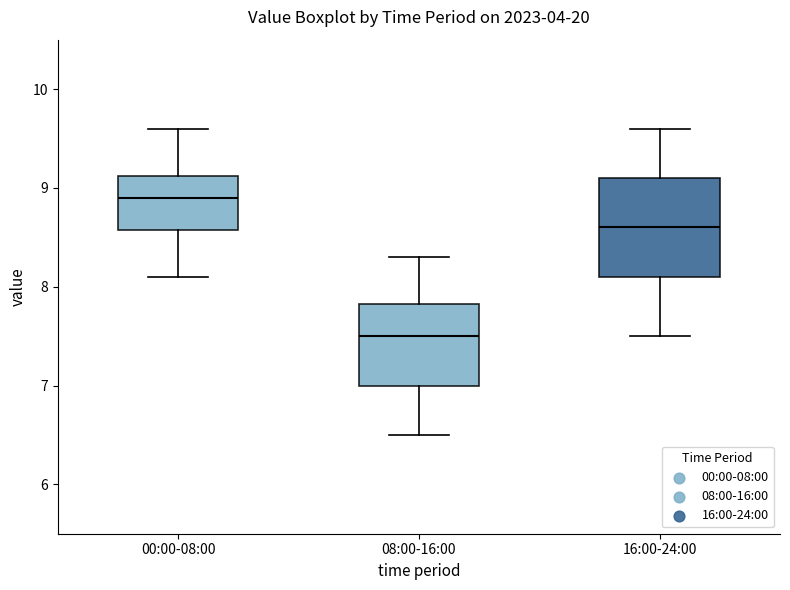

Which box has the highest median line?

00:00-08:00